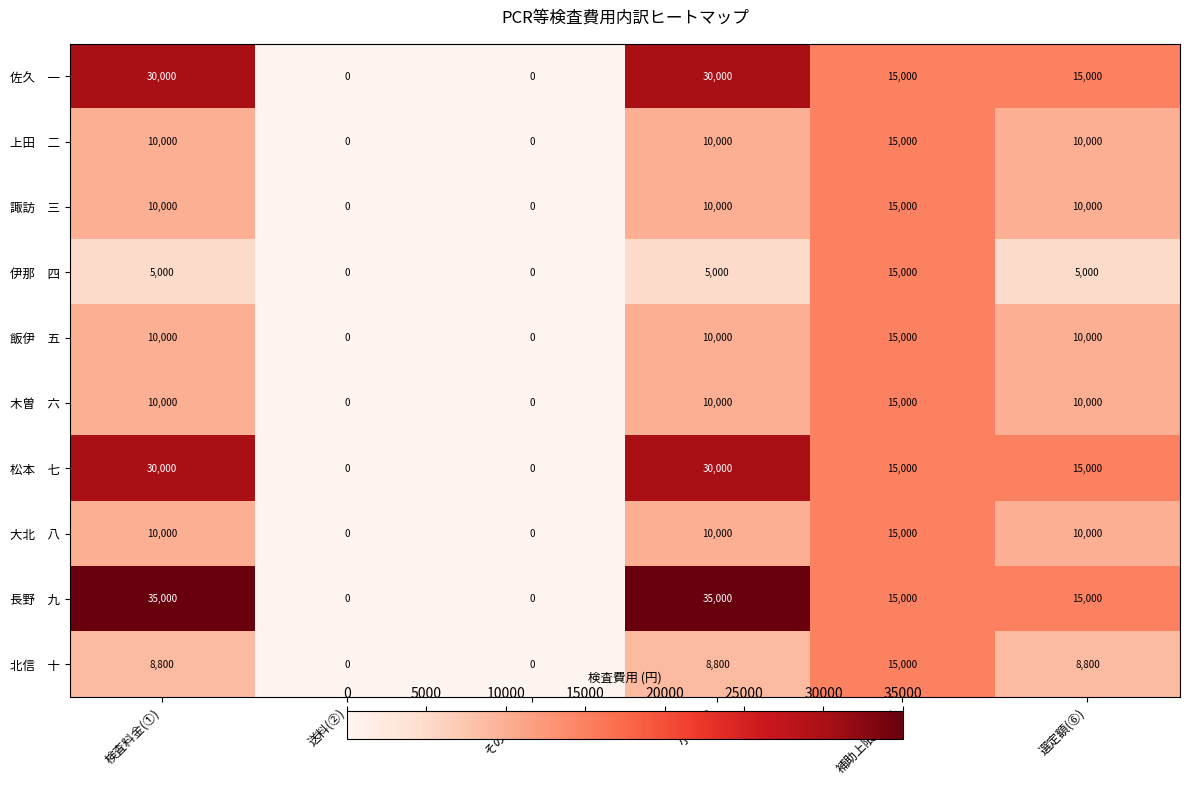

What is the maximum value shown in the chart?

35000